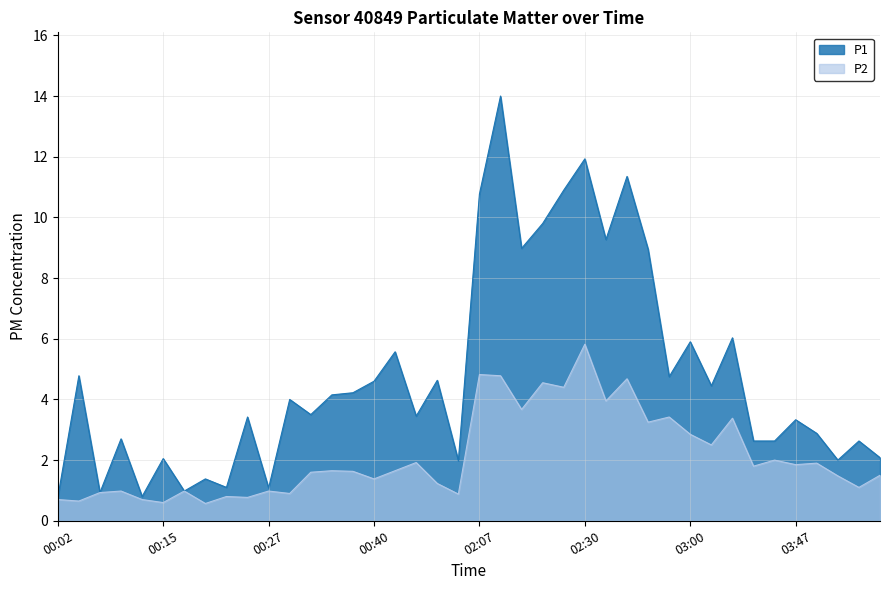

True or false: P2 and P1 cross at least once.

False